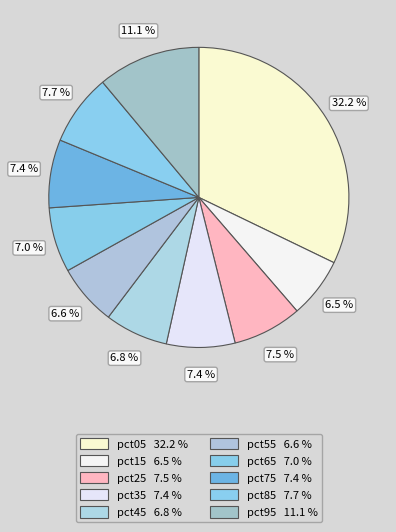

To the nearest percent, what percentage of the pie is pct35?

7%